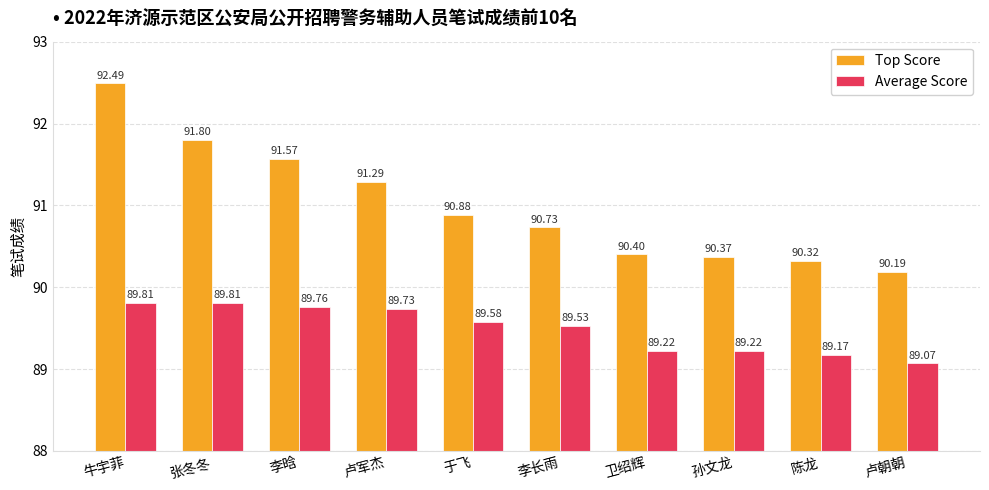

What is the label of the 5th bar from the left?

于飞